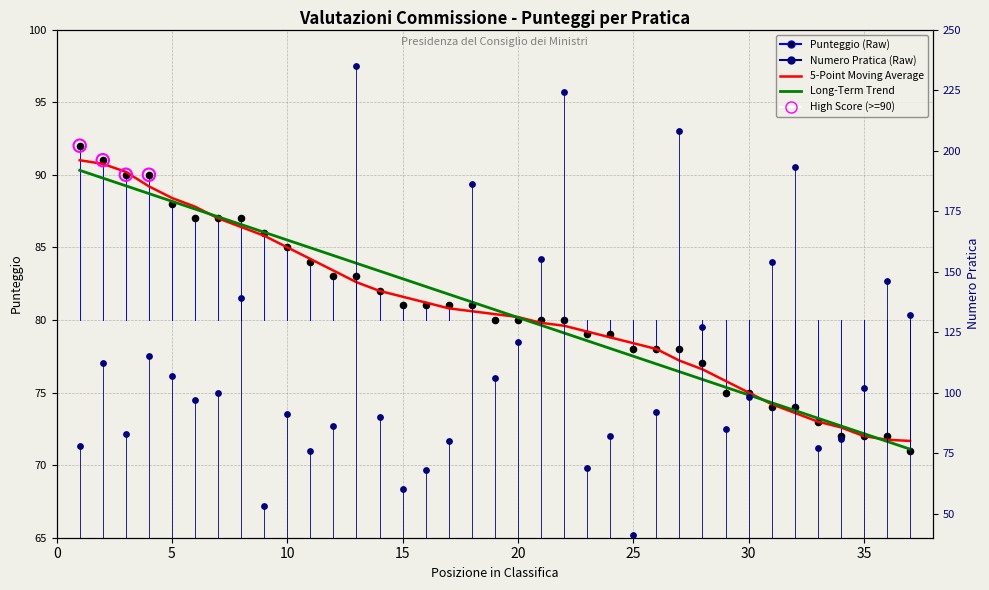

Which series contains the highest Y value?

Numero Pratica